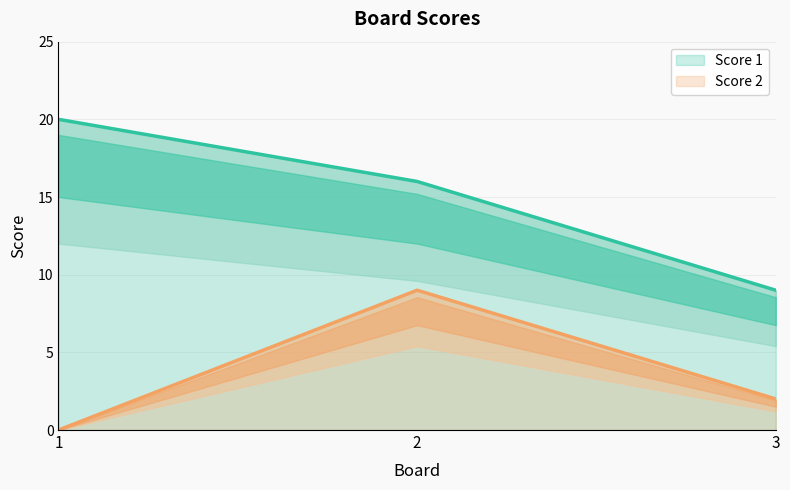

Which series has the widest spread of values?

Score 1